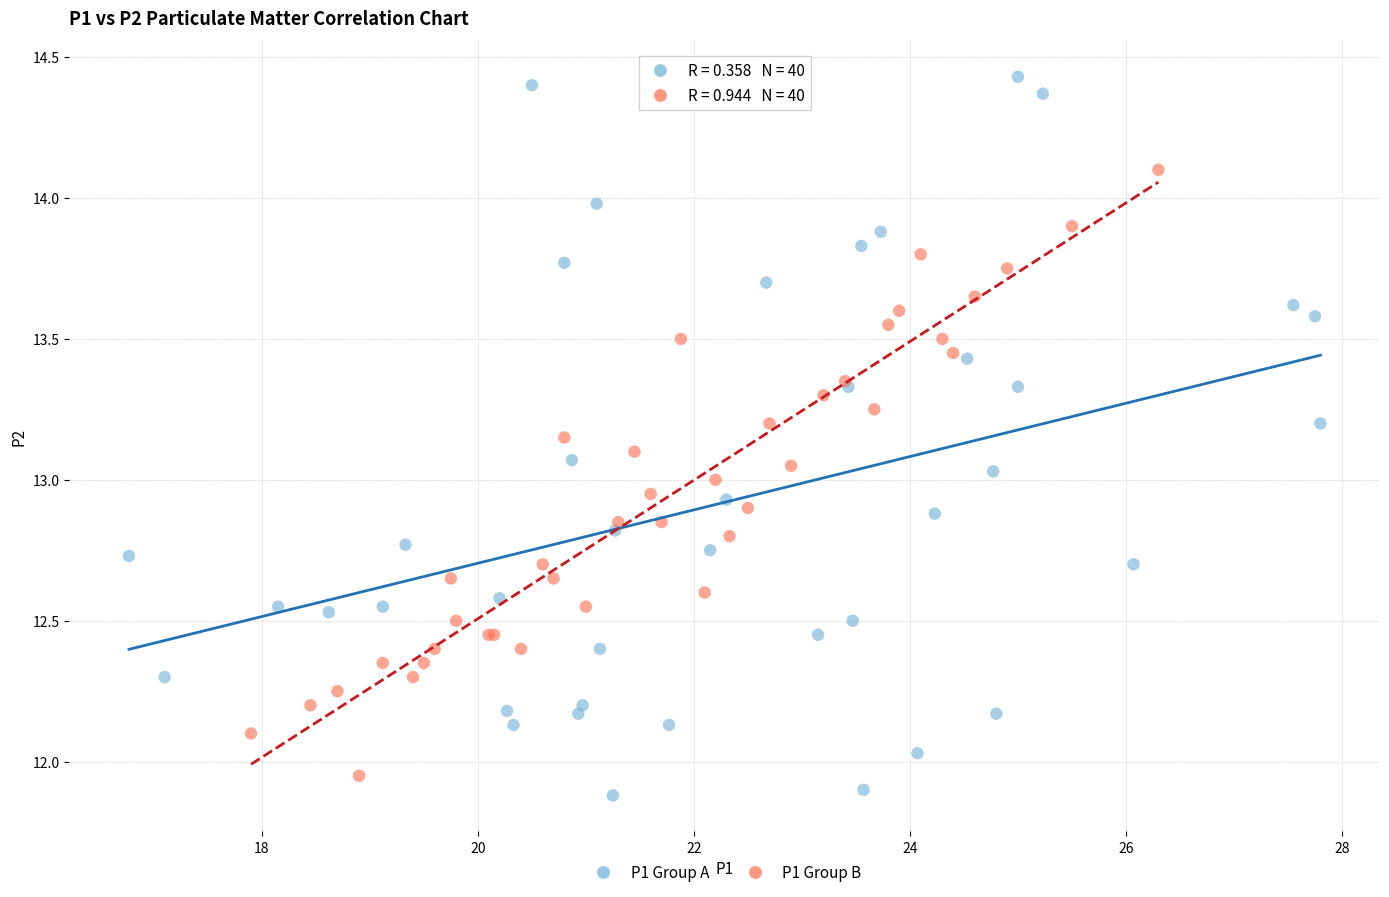

Which series contains the lowest Y value?

P1 Group A